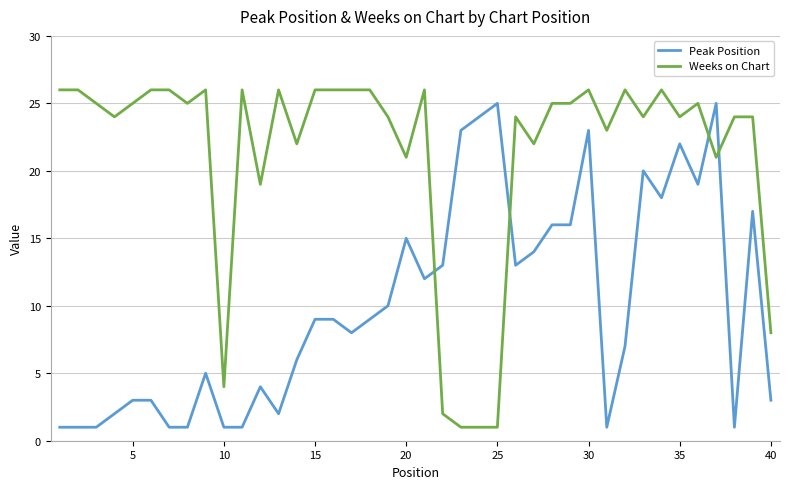

How many intersections are there between Weeks on Chart and Peak Position?

4